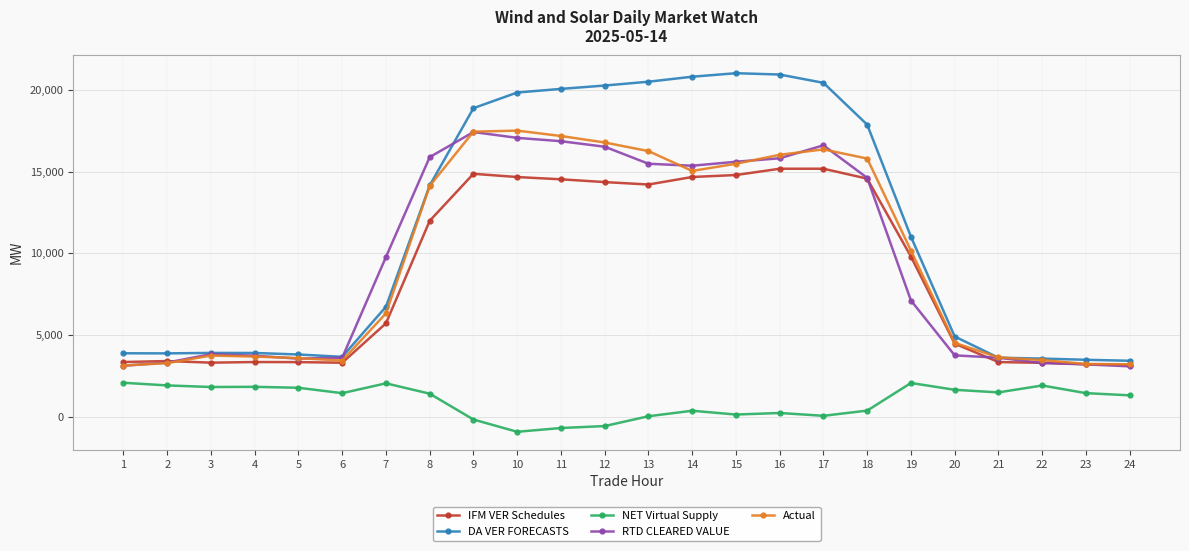

How many lines are shown in the chart?

5